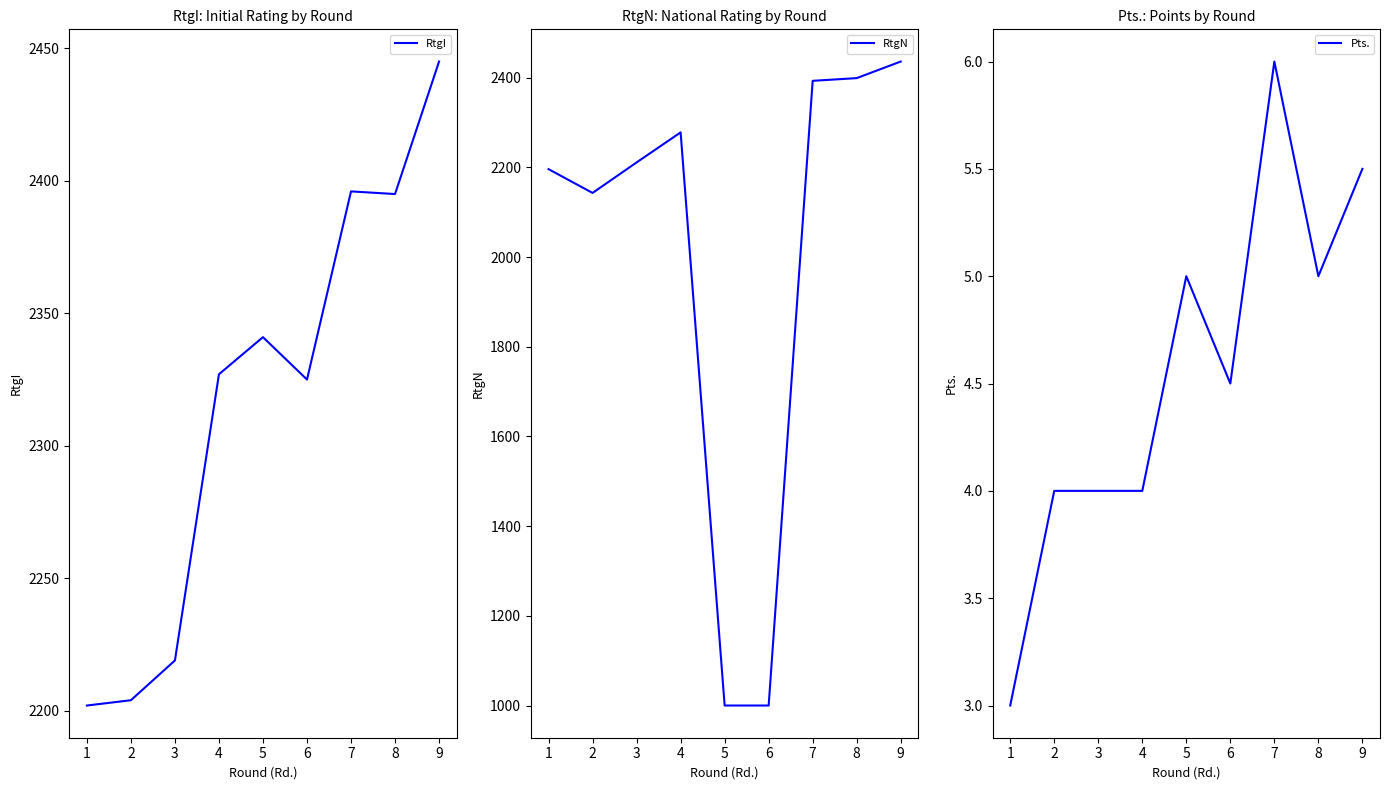

Reading left to right, list all the values displayed in this chart.

RtgI: 2202.0	2204.0	2219.0	2327.0	2341.0	2325.0	2396.0	2395.0	2445.0
RtgN: 2196.0	2143.0	2211.0	2278.0	1000.0	1000.0	2393.0	2399.0	2436.0
Pts.: 3.0	4.0	4.0	4.0	5.0	4.5	6.0	5.0	5.5